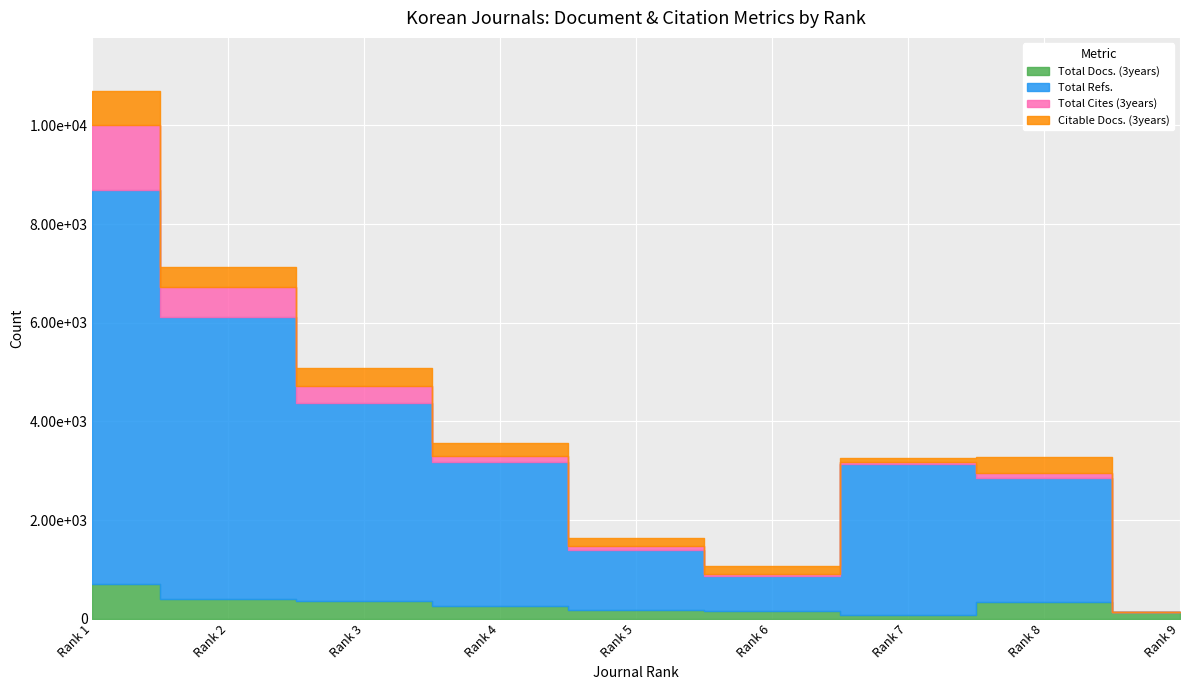

Which label corresponds to the smallest value in the chart?

Rank 9